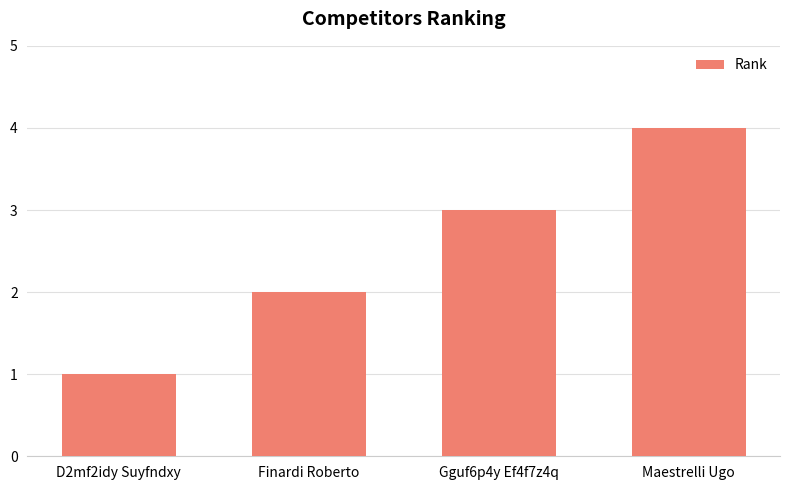

Count the number of categories in the chart.

4